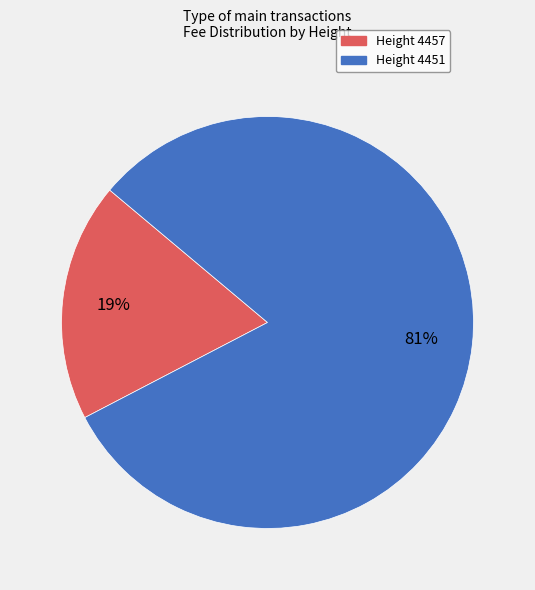

Is it true that Height 4451 is 89% of the pie?

False